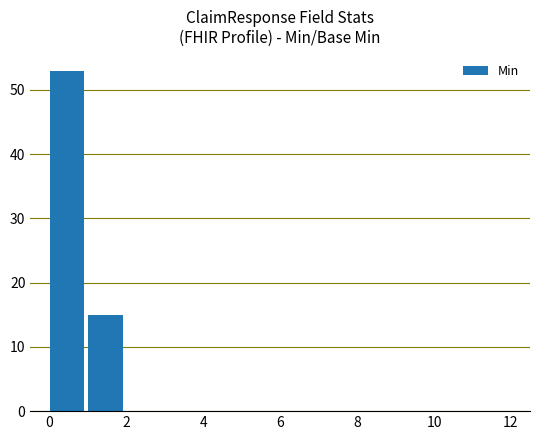

What is the greatest value displayed?

53